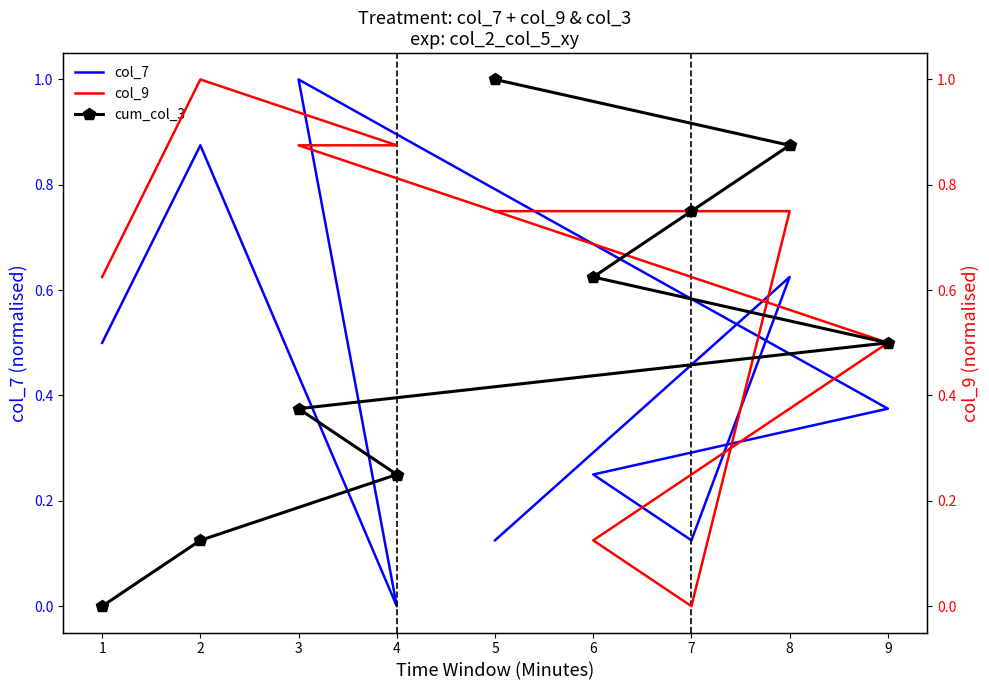

What is the highest value of the cum_col_3 series?

1.0